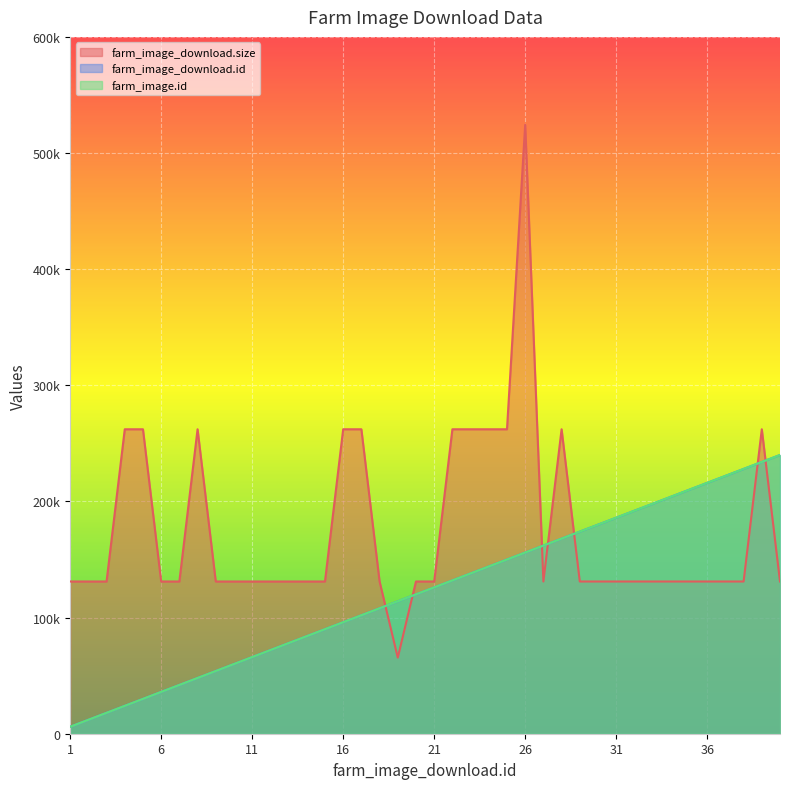

Between 17 and 25, which is larger?

17